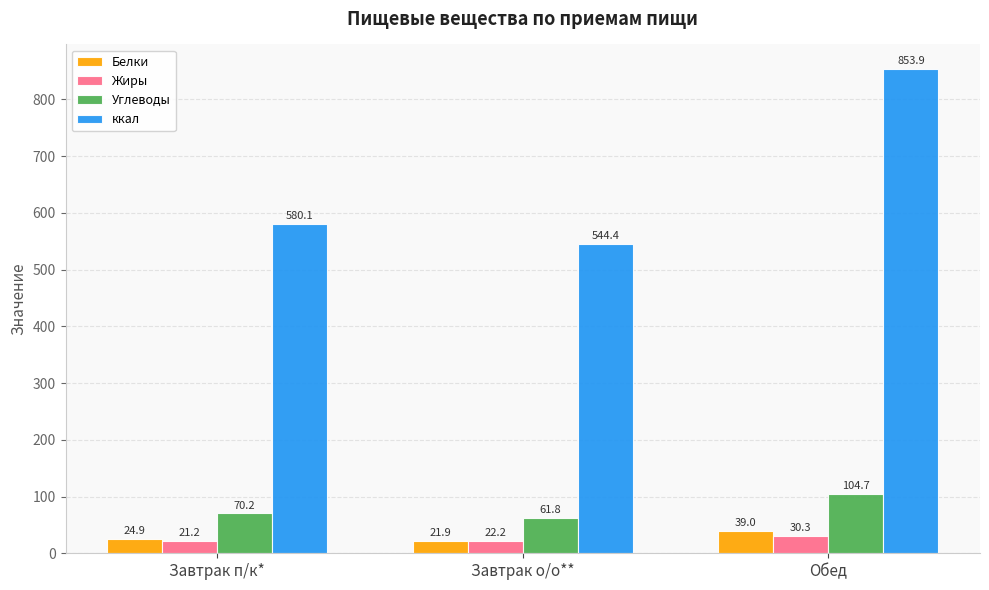

Which series has the largest total across all categories?

ккал